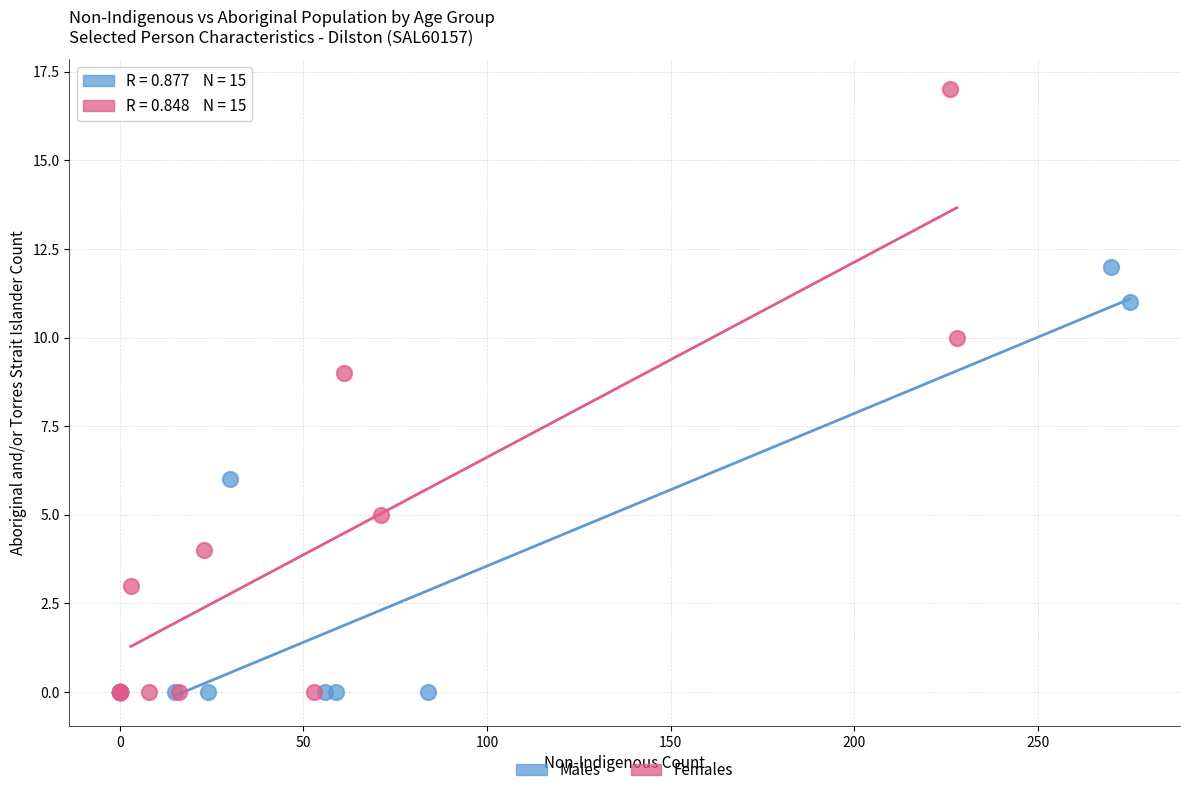

Which series has the widest spread of Y values?

Females